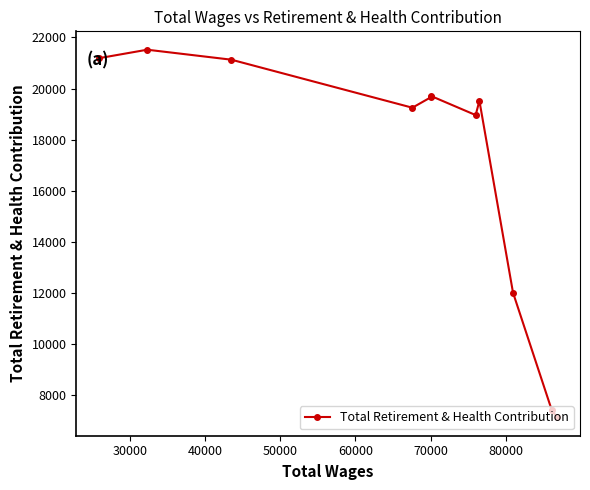

True or false: the data has more than 1 interior local peaks.

True